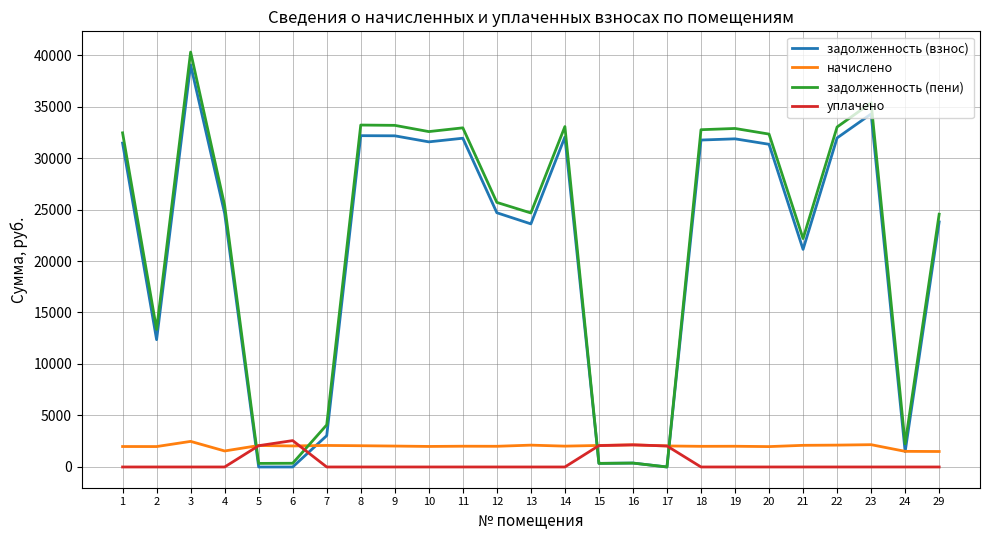

Is the value of задолженность (пени) at 24 greater than the value of задолженность (взнос) at 16?

Yes